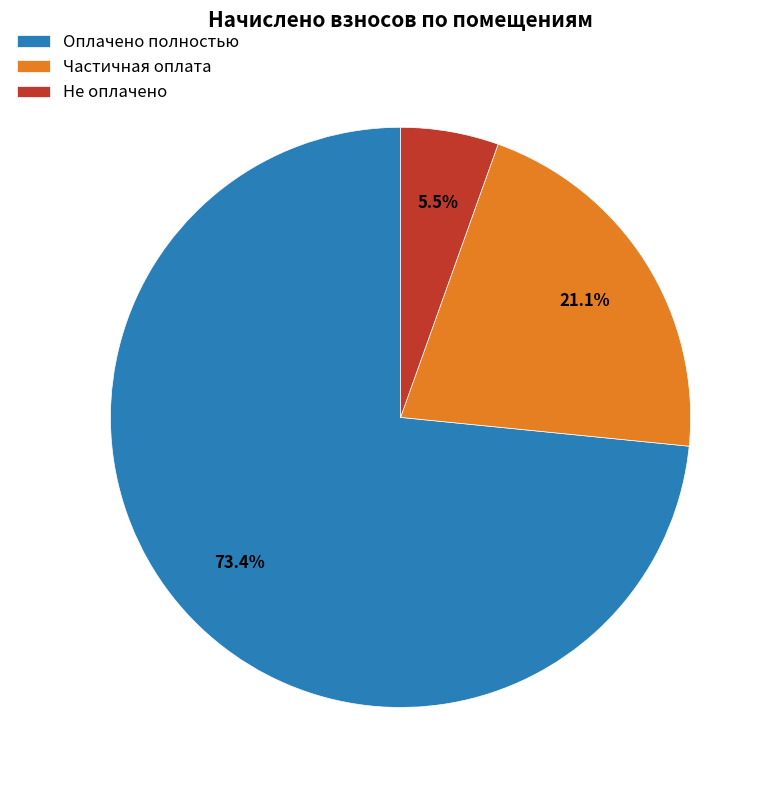

Which slice is the smallest?

Не оплачено